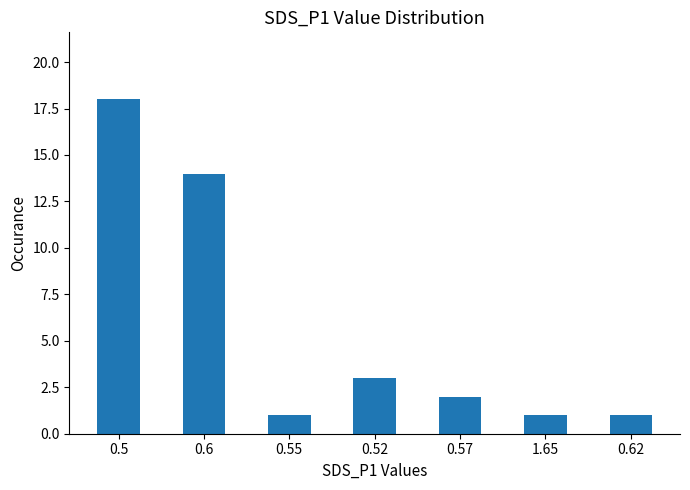

Which category has the highest value across all series?

0.5